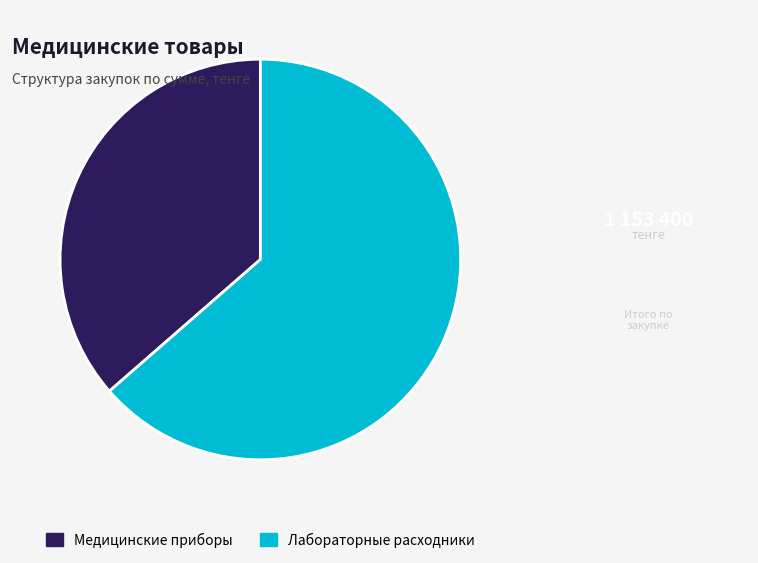

Rank the categories by value from highest to lowest.

Лабораторные расходники, Медицинские приборы